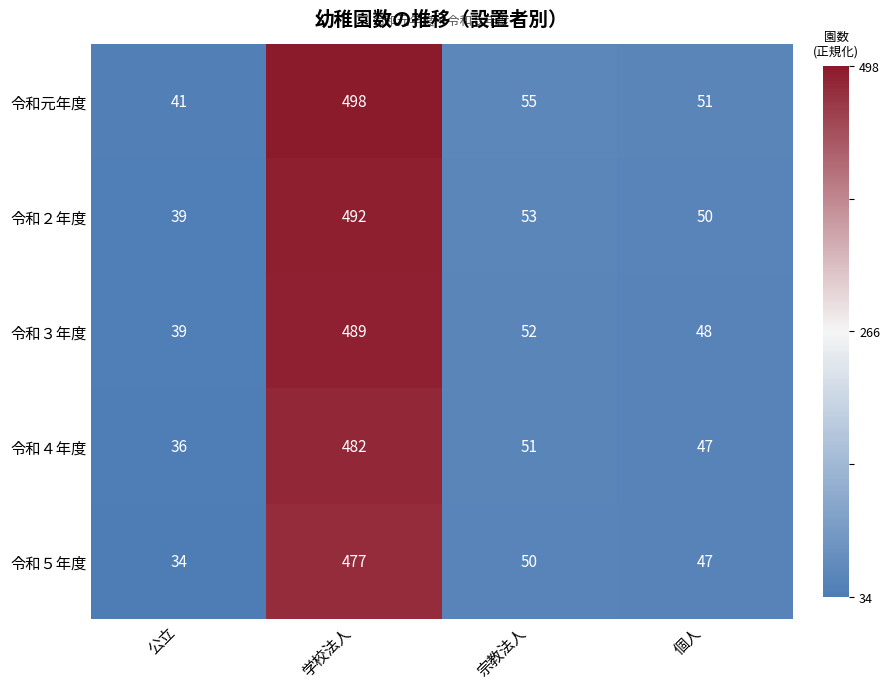

Is it true that 令和５年度 equals 201 at 学校法人?

False